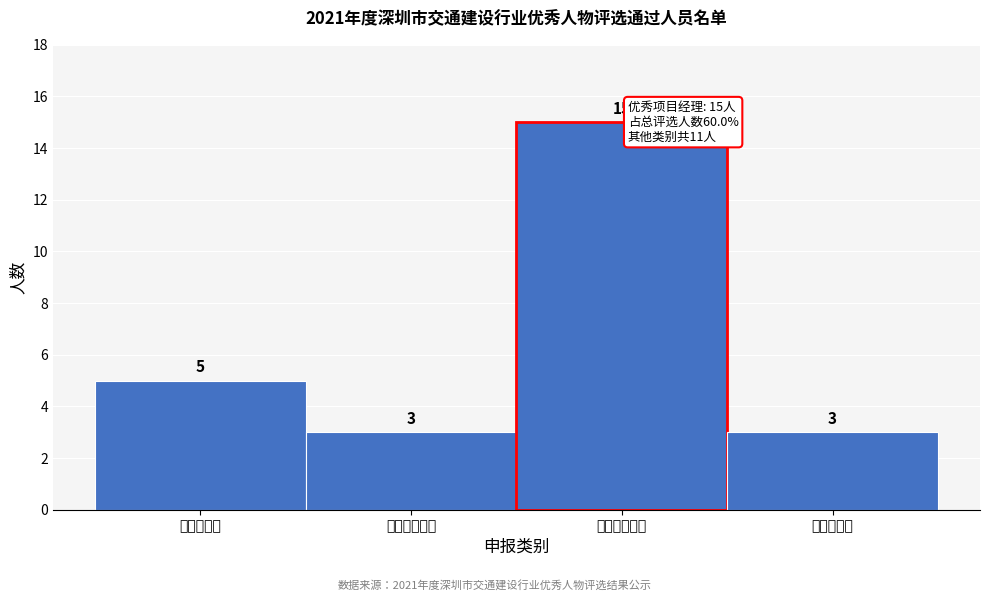

Reading right to left, what are all the values shown in this chart?

优秀通讯员=3	优秀项目经理=15	优秀总工程师=3	优秀企业家=5